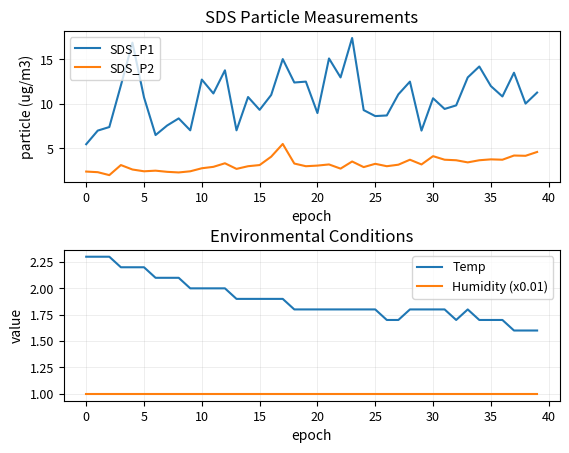

How many distinct data groups are displayed?

4